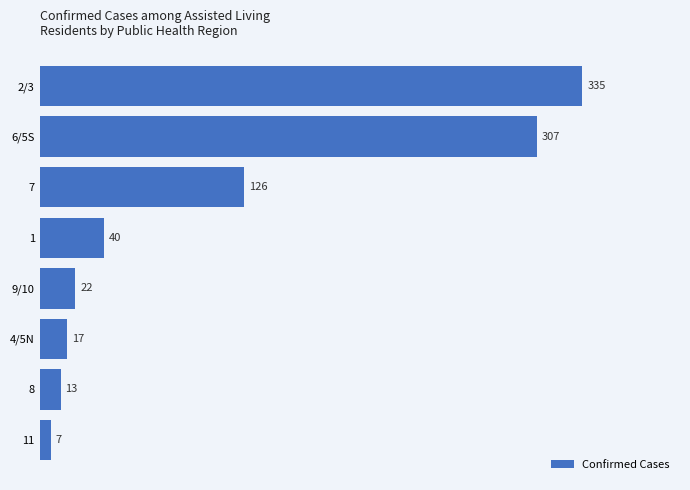

True or false: the data shows 179 at 7.

False